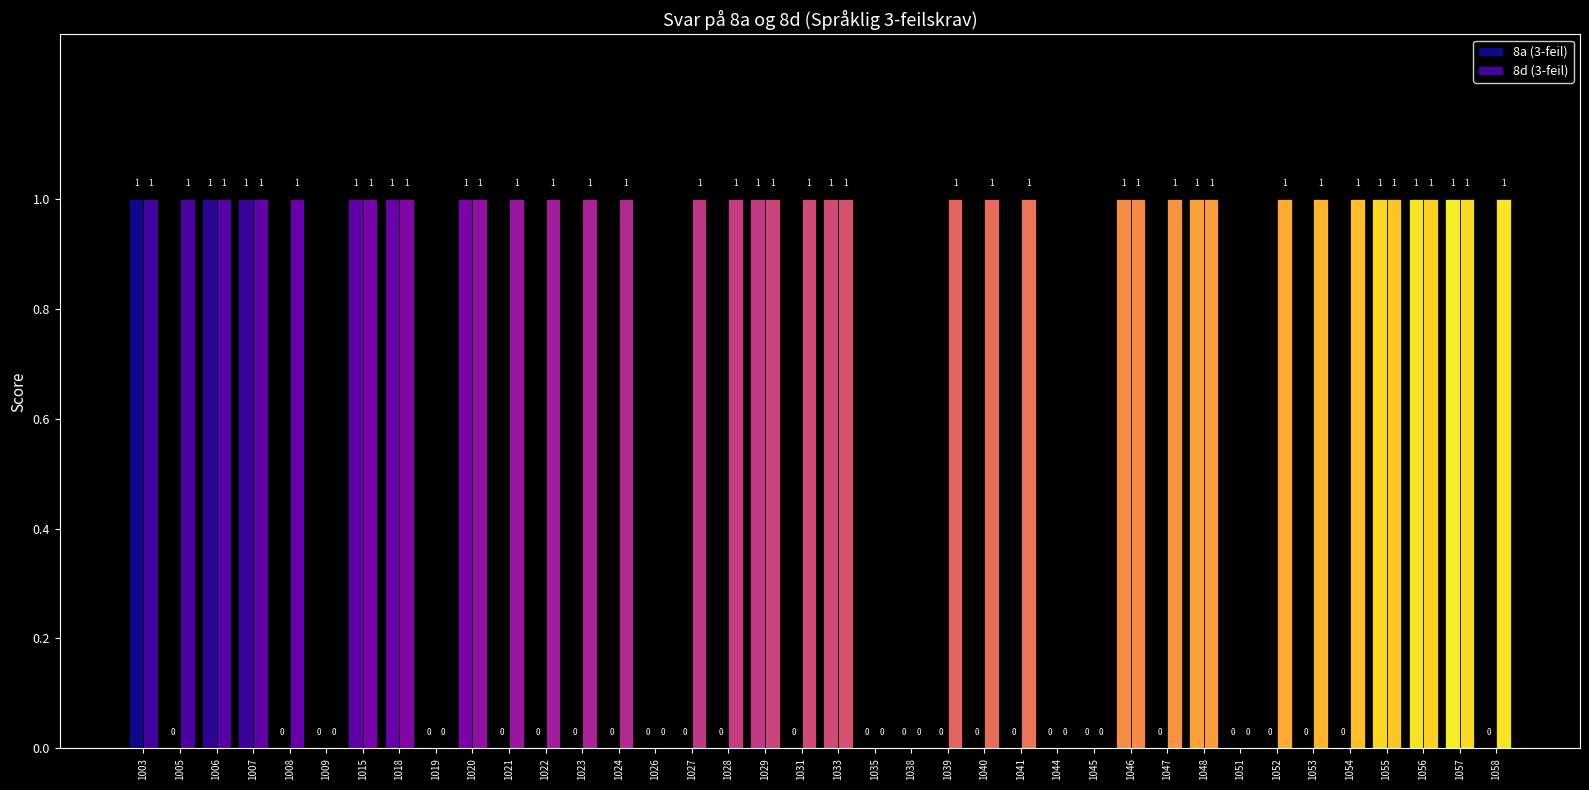

What is the difference between the maximum and minimum values in the 8a (3-feil) series?

1